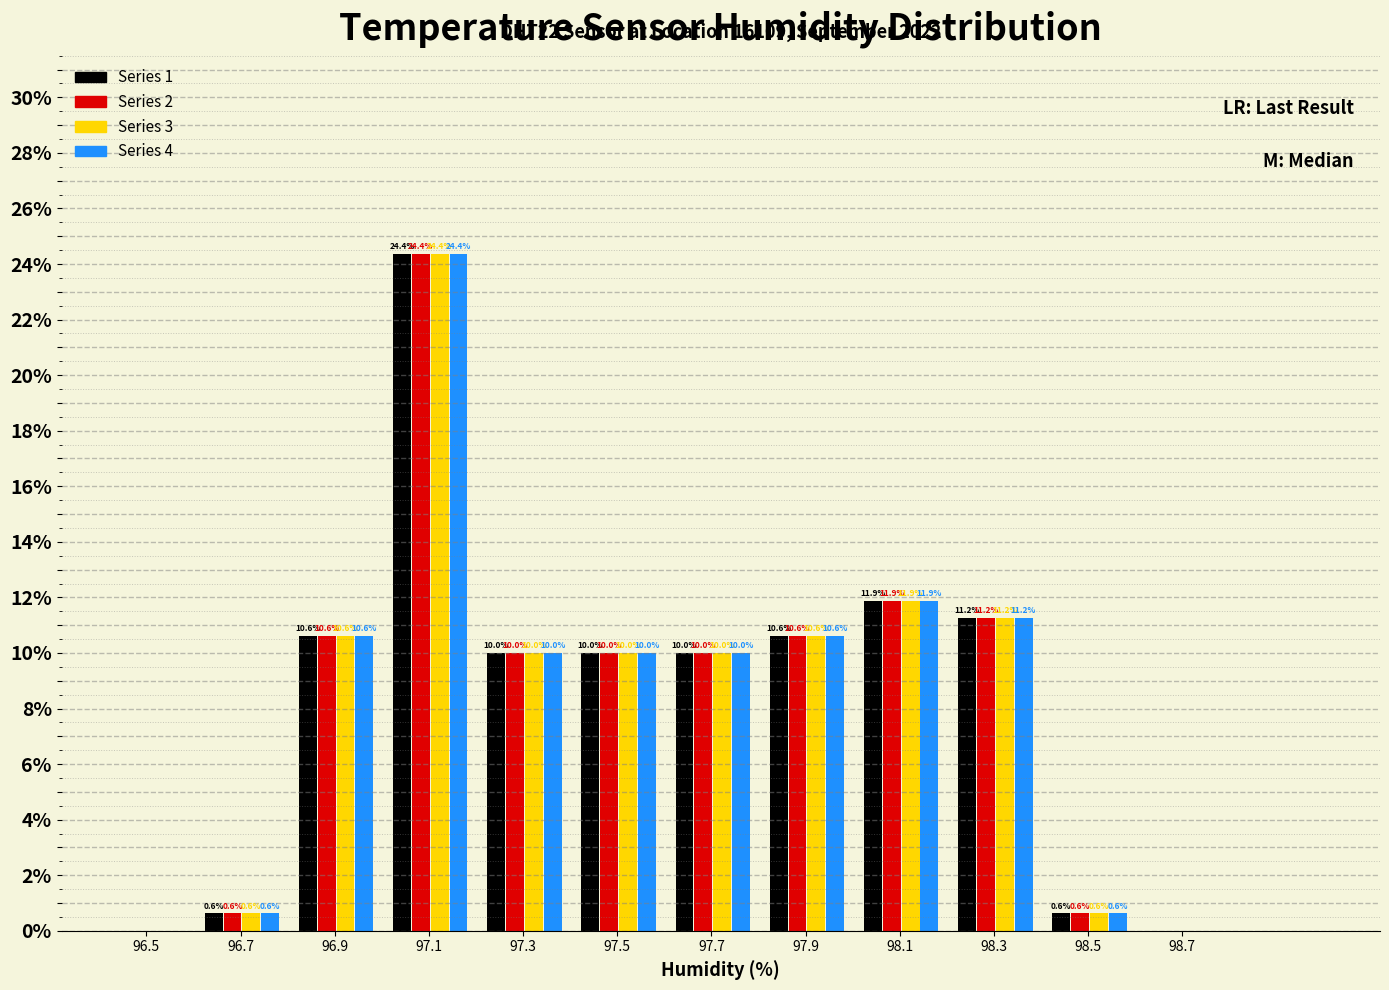

Are the bars horizontal?

No